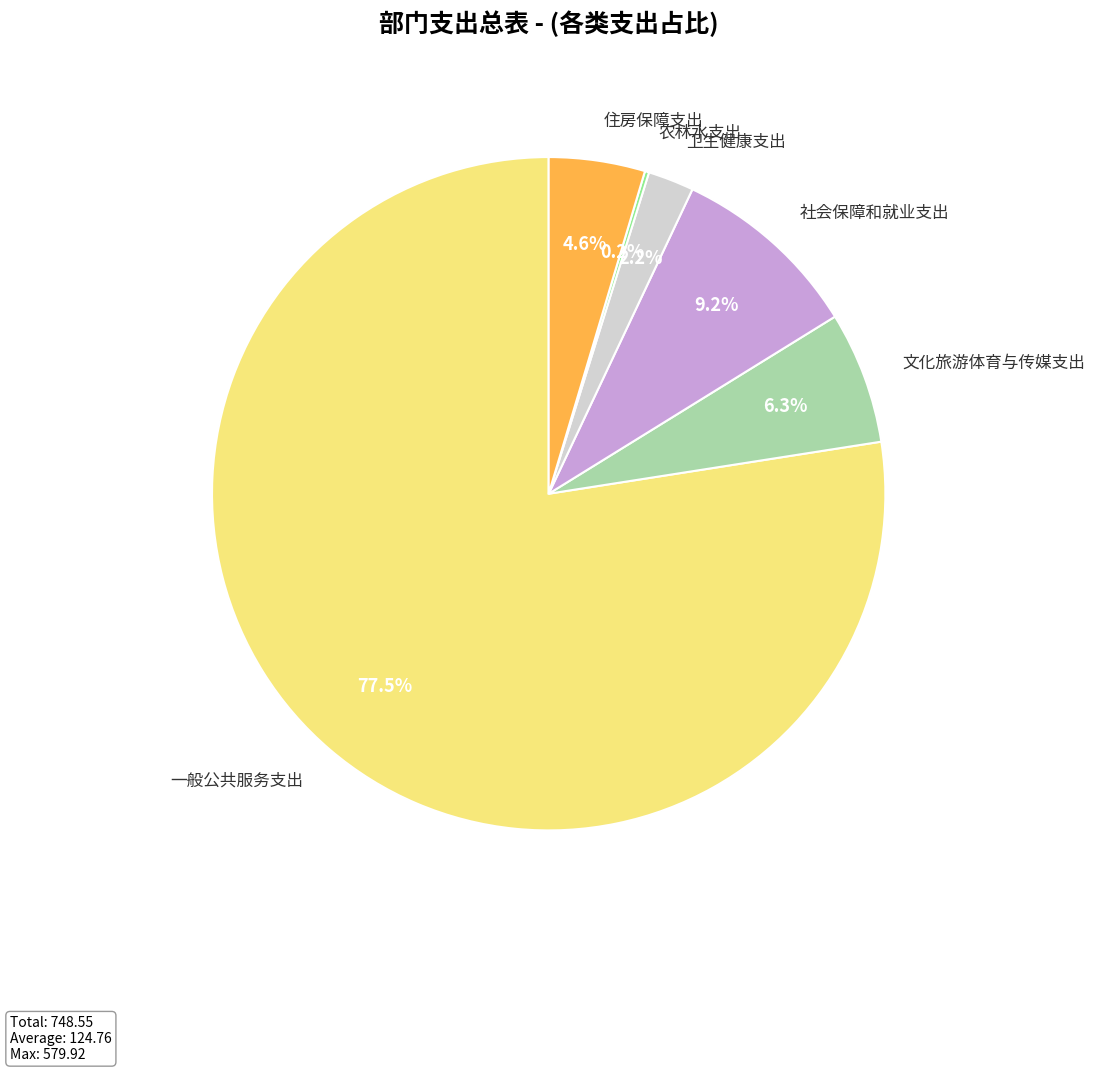

What percentage is NOT represented by 住房保障支出?

95.4%